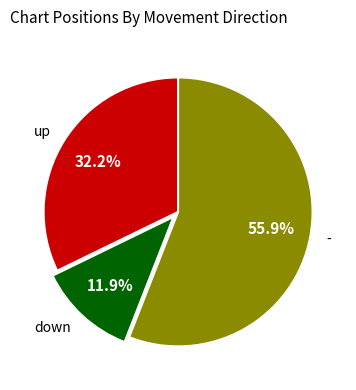

To the nearest percent, what is the difference between the largest and smallest slice percentages?

44%